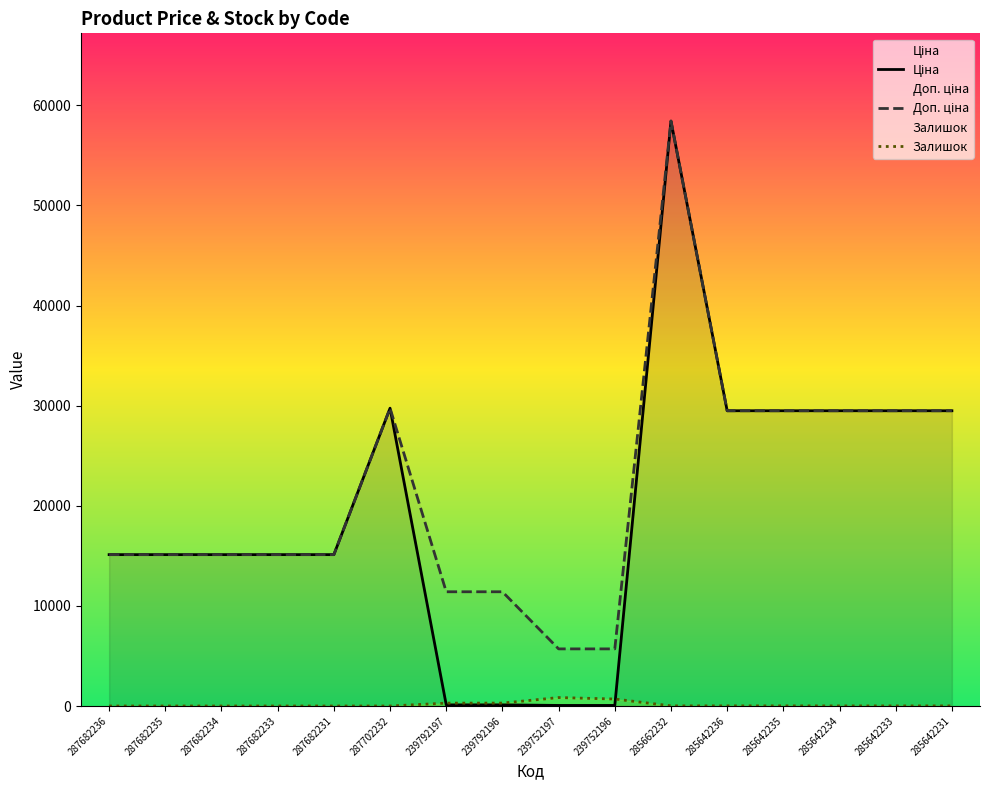

The value of Залишок at 287702232 is 0.0. True or false?

True